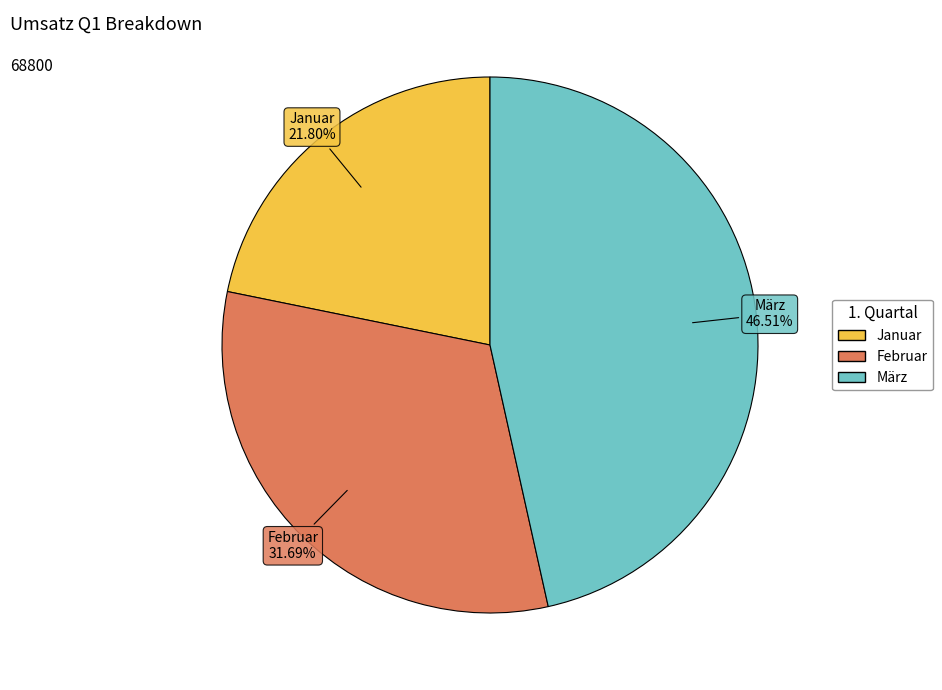

What percentage is the März slice, to the nearest percent?

47%